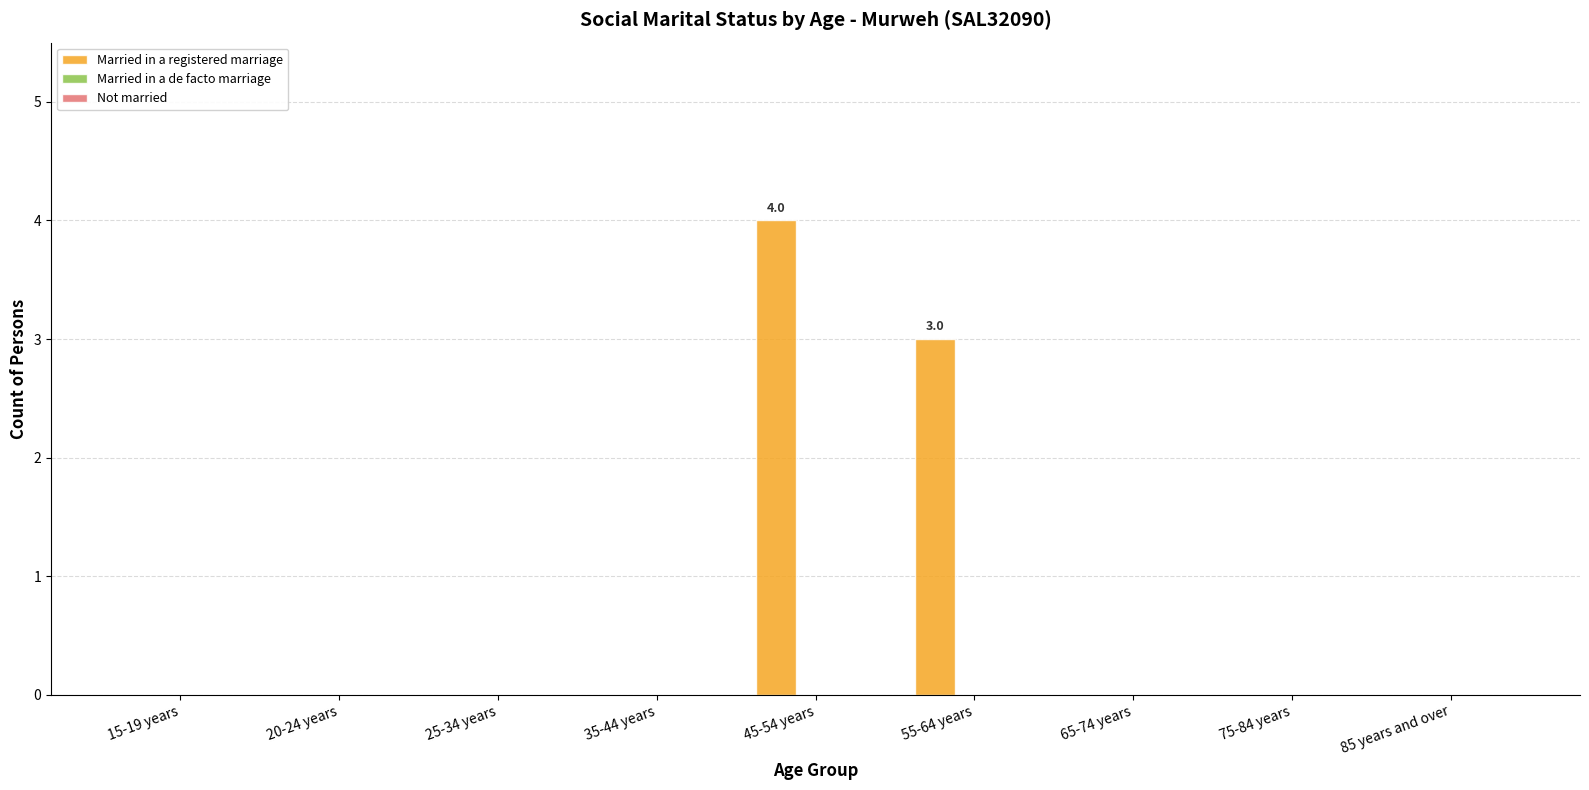

How many distinct data groups are displayed?

1